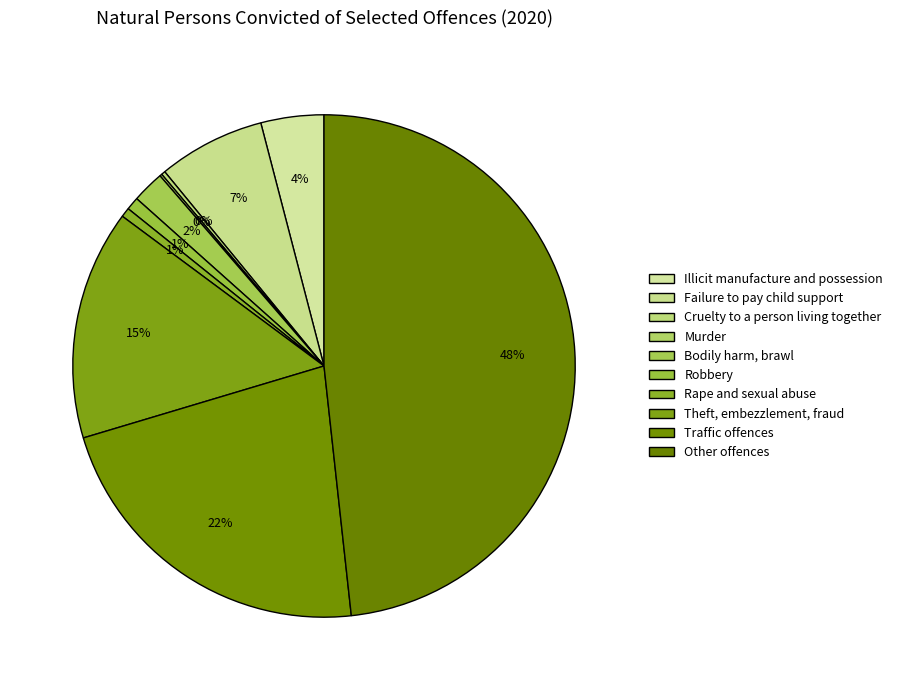

What is the ratio of the value at Other offences to the value at Traffic offences?

2.2